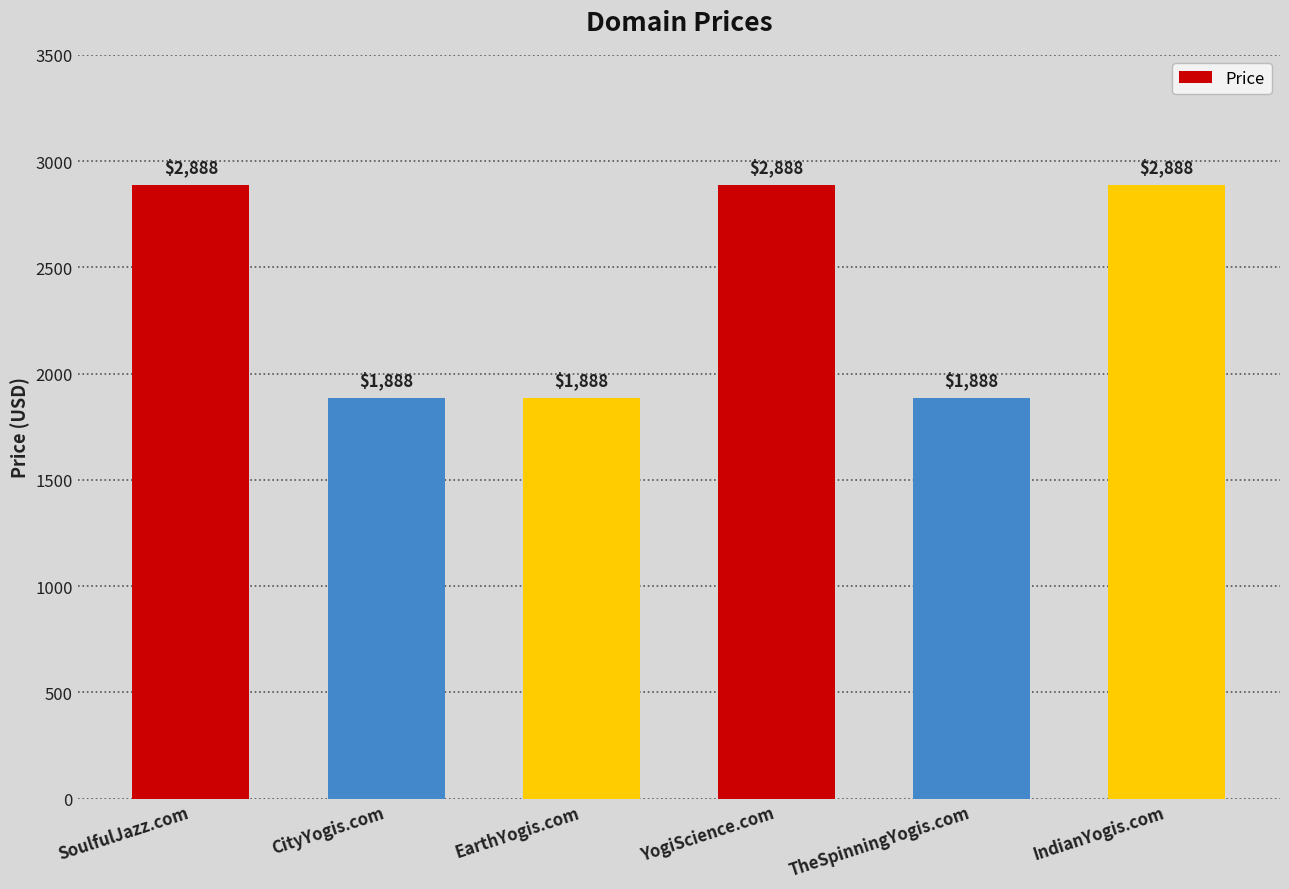

What is the sum of the values at EarthYogis.com and SoulfulJazz.com?

4776